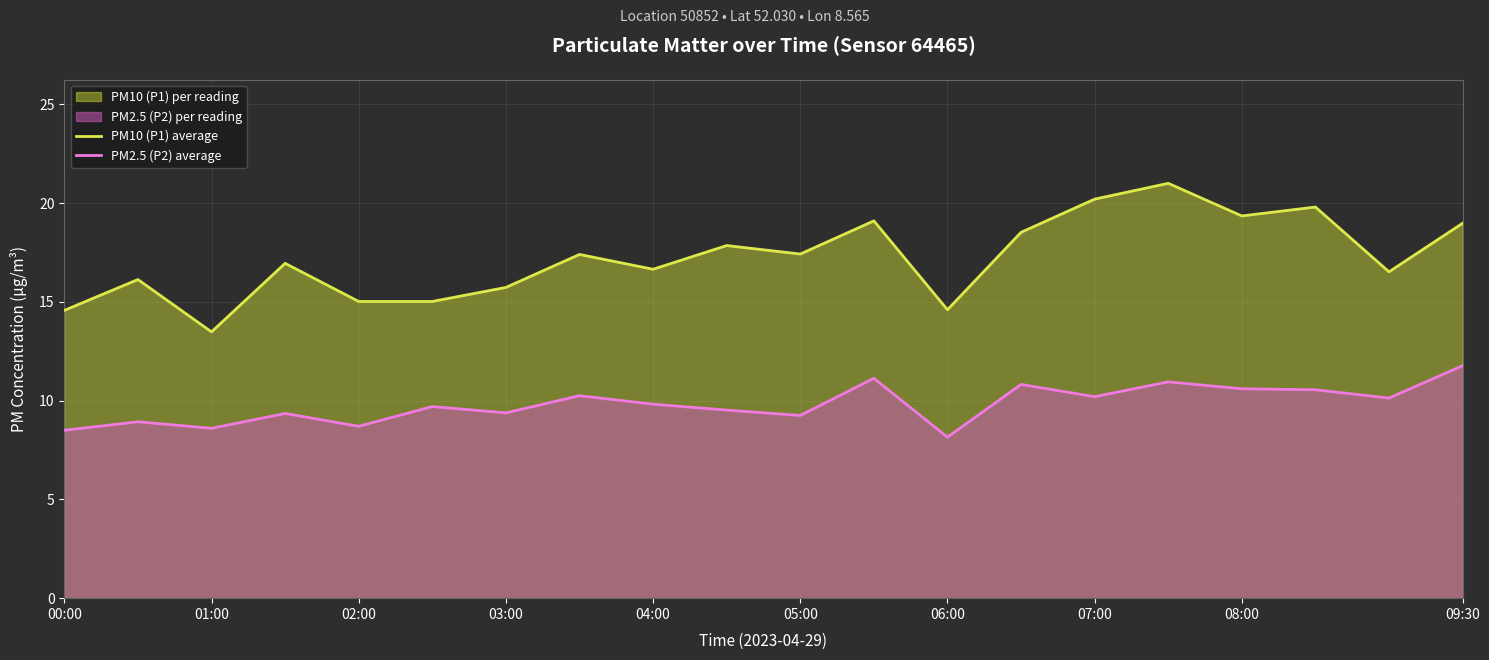

Reading right to left, extract all data points from this chart.

PM10 (P1) average: 19.0	16.5	19.8	19.4	21.0	20.2	18.5	14.6	19.1	17.4	17.9	16.6	17.4	15.7	15.0	15.0	16.9	13.5	16.1	14.6
PM2.5 (P2) average: 11.8	10.1	10.6	10.6	10.9	10.2	10.8	8.2	11.1	9.2	9.5	9.8	10.2	9.4	9.7	8.7	9.3	8.6	8.9	8.5